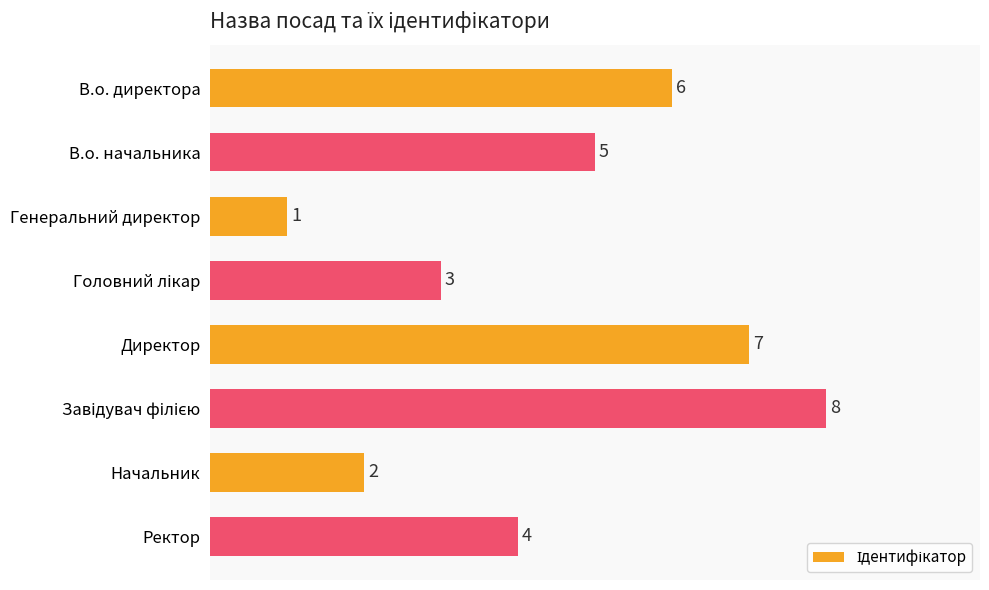

What is the greatest value displayed?

8